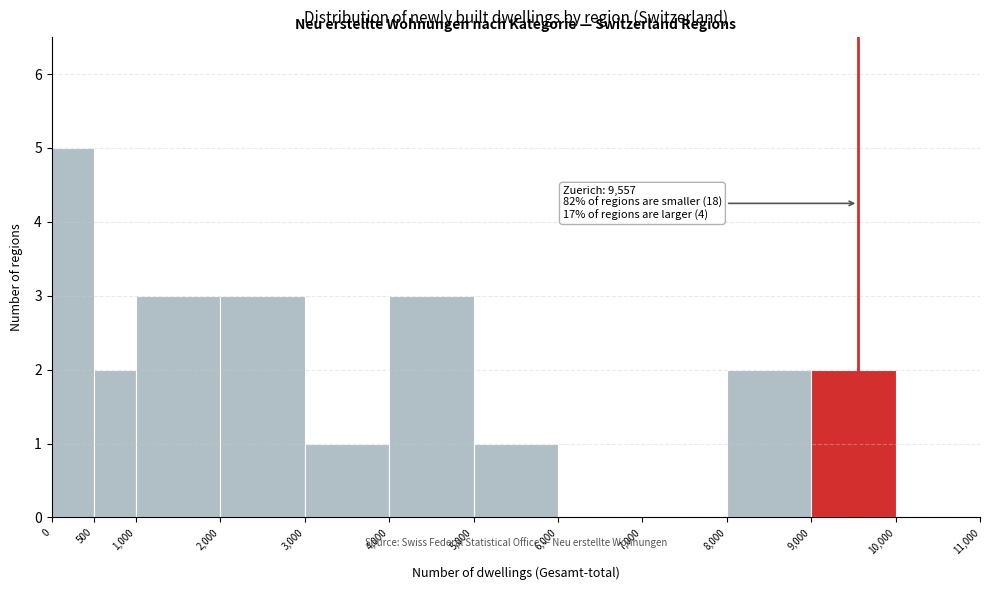

Which range on the x-axis has the tallest bar?

0 to 500